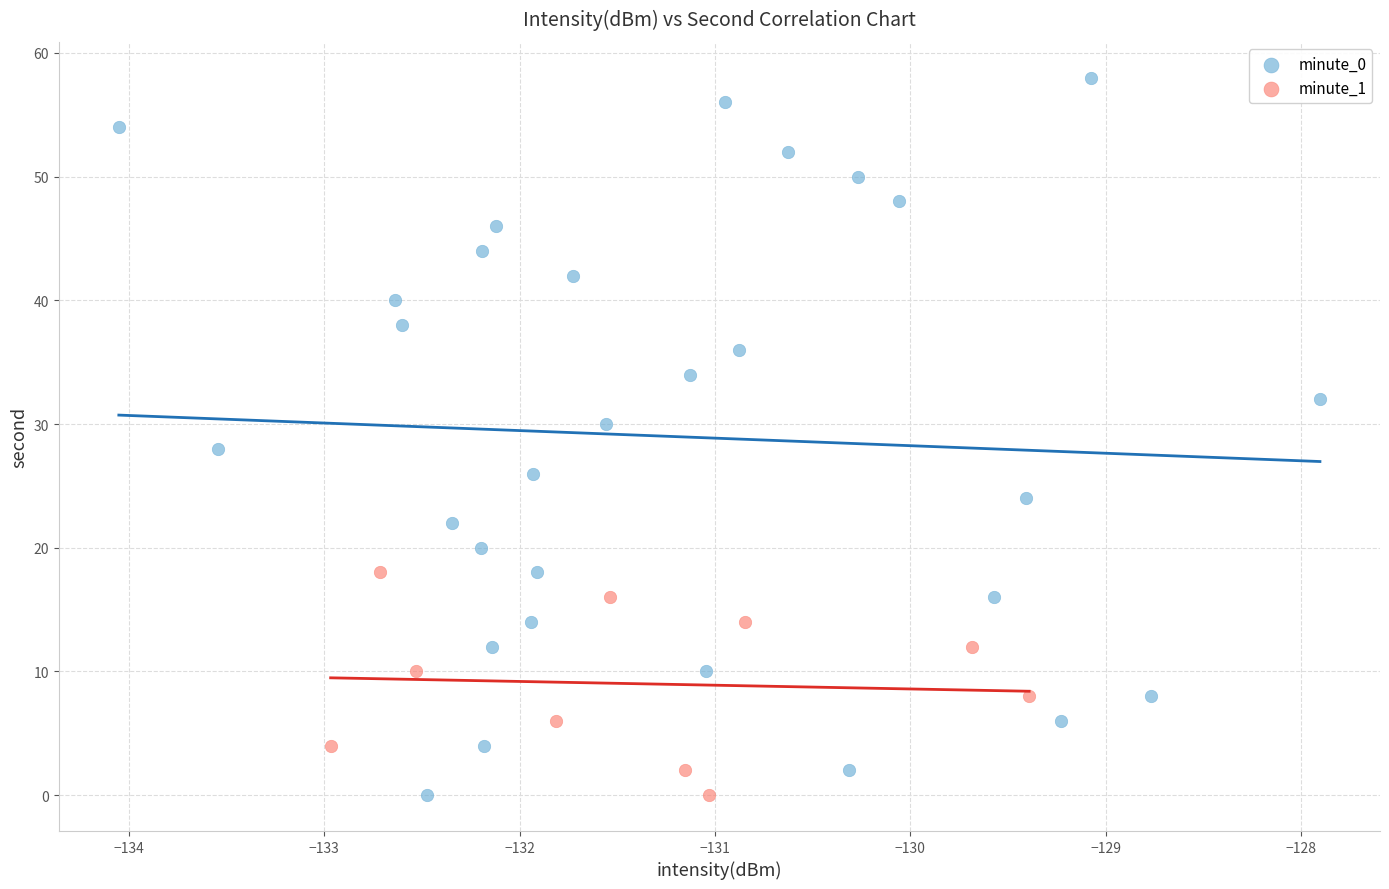

Which series has the largest Y range (max minus min)?

minute_0